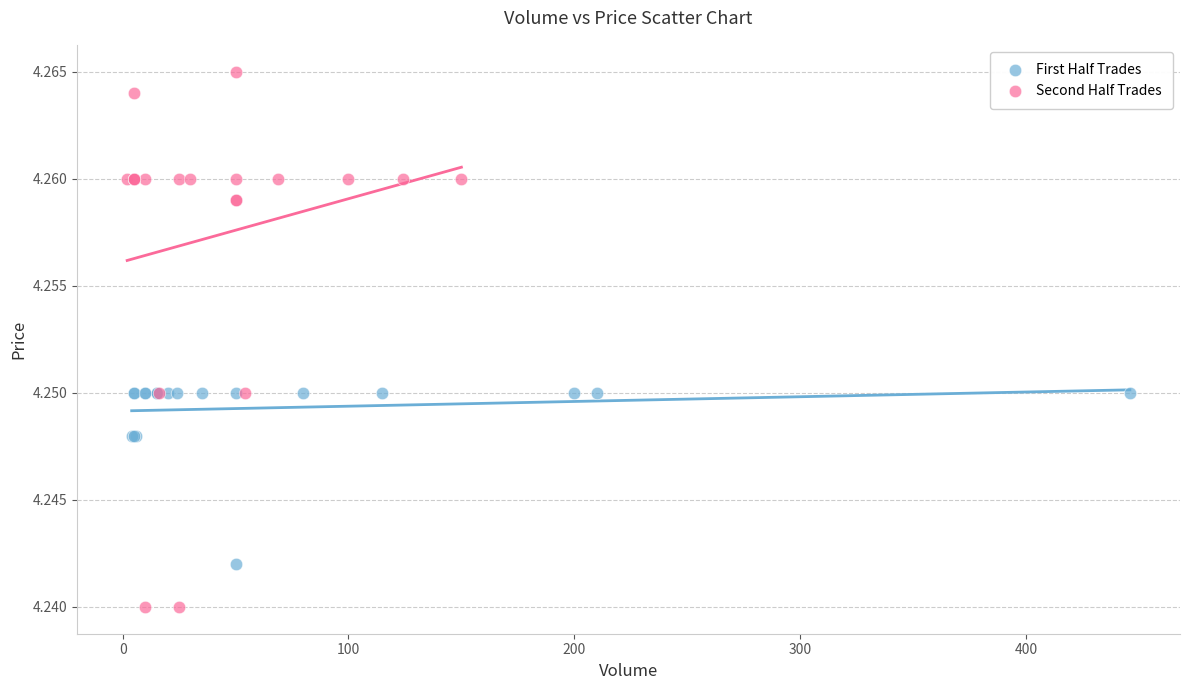

Which series has the largest Y range (max minus min)?

Second Half Trades